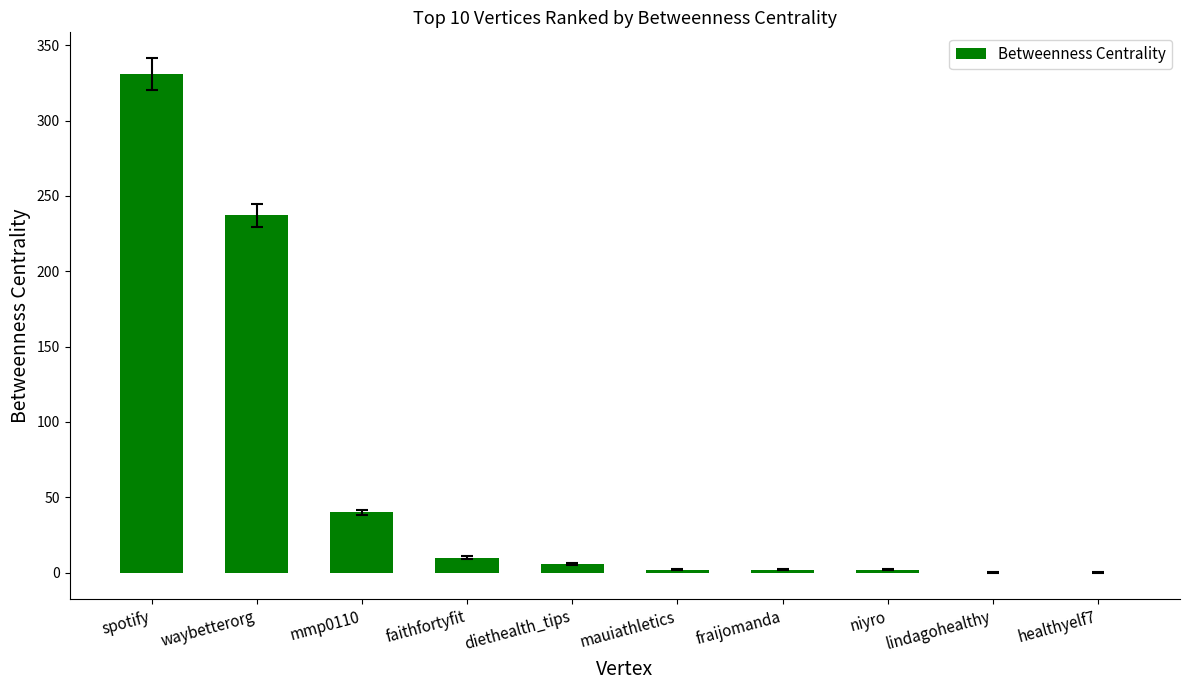

What is the maximum value shown in the chart?

331